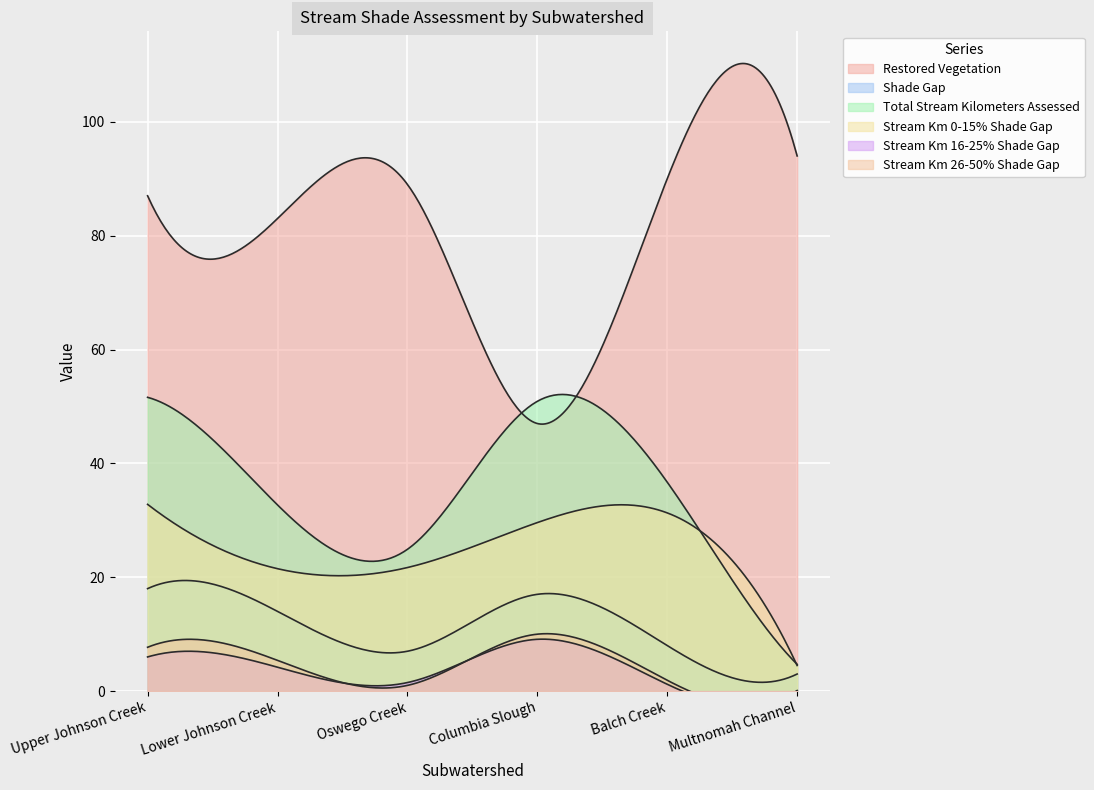

Which series has the largest total across all categories?

Restored Vegetation